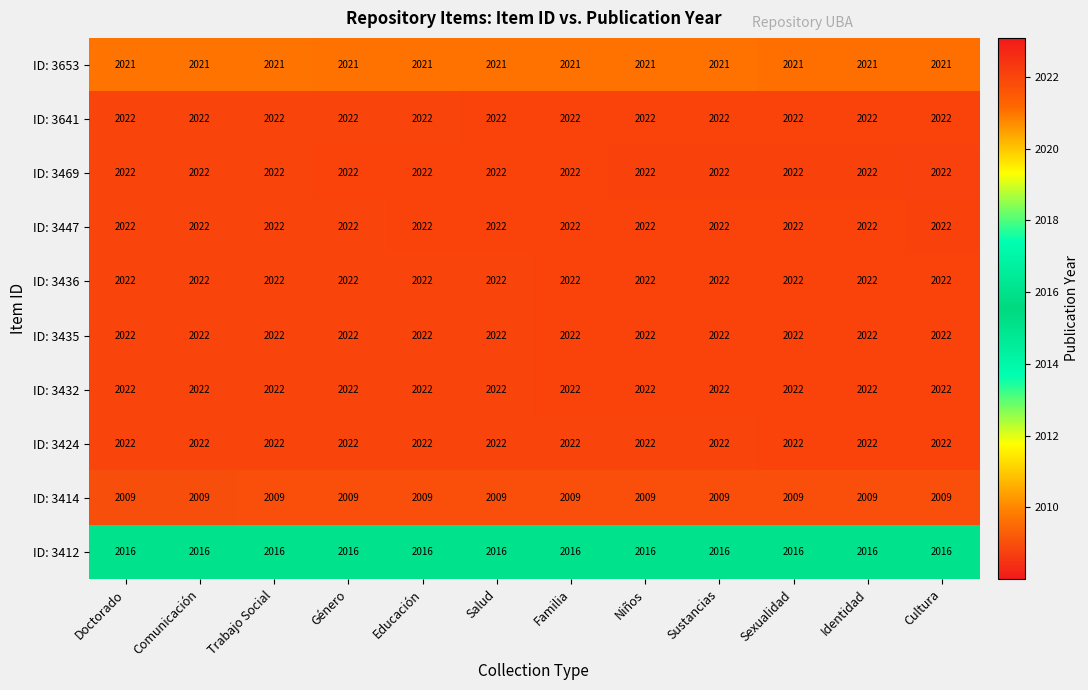

Count the number of data series in this chart.

10